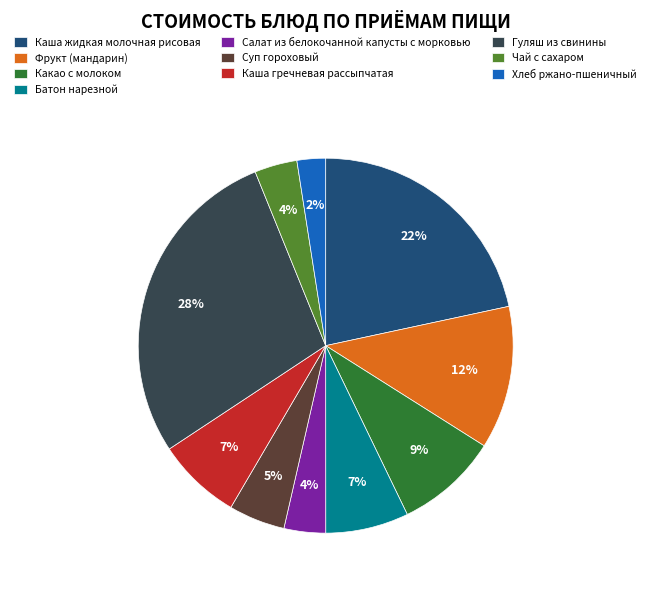

Between Какао с молоком and Салат из белокочанной капусты с морковью, which is larger?

Какао с молоком